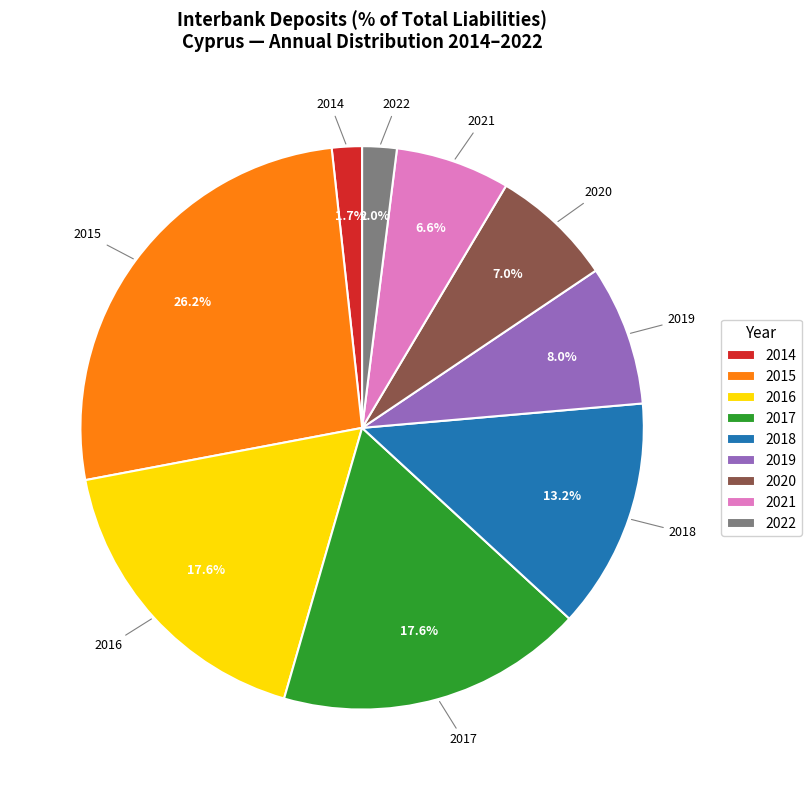

Is 2014 the majority of the pie?

No